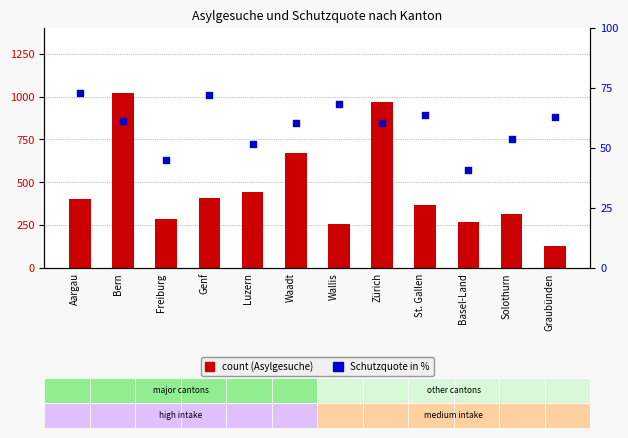

At how many categories does at least one series exceed 117?

12